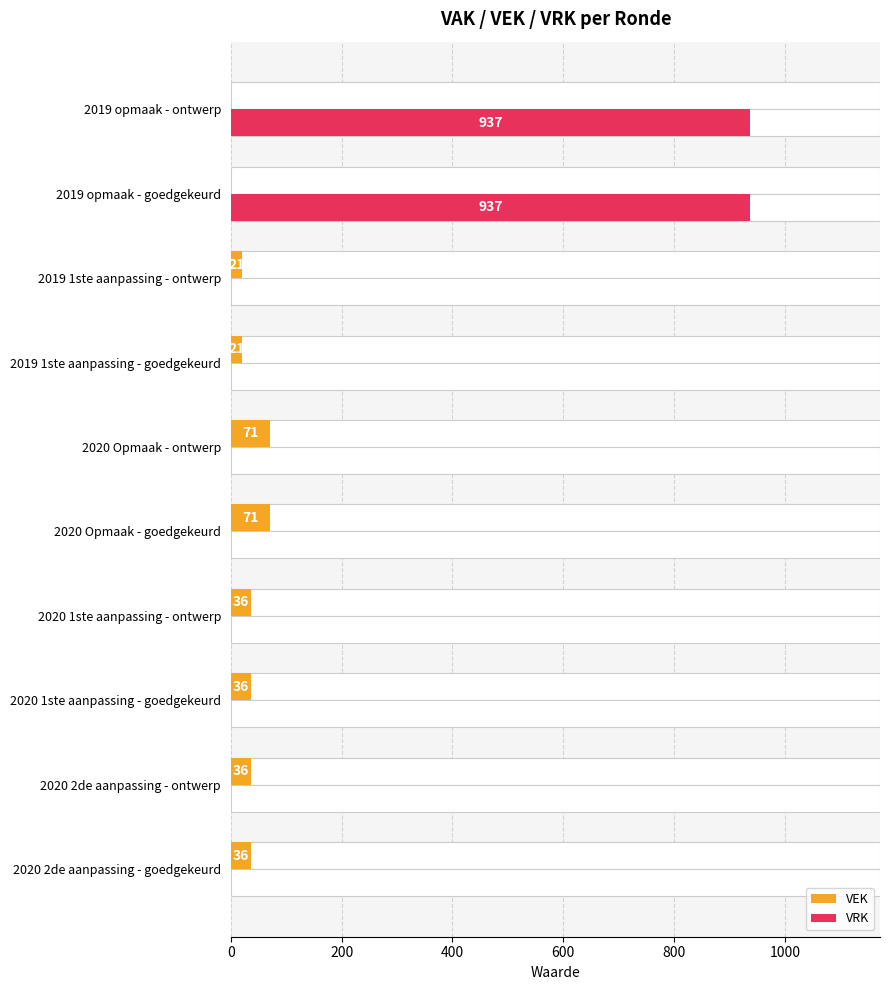

What is the value of the VEK bar at the 1st from the left?

36